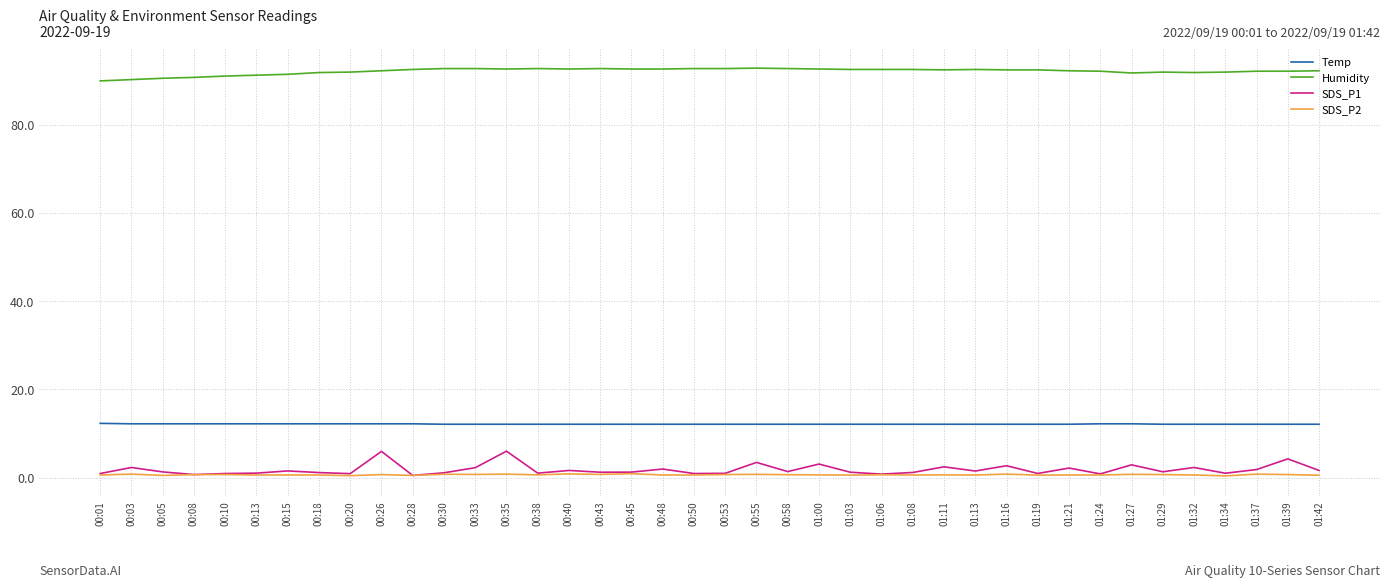

What is the maximum value shown in the chart?

92.8